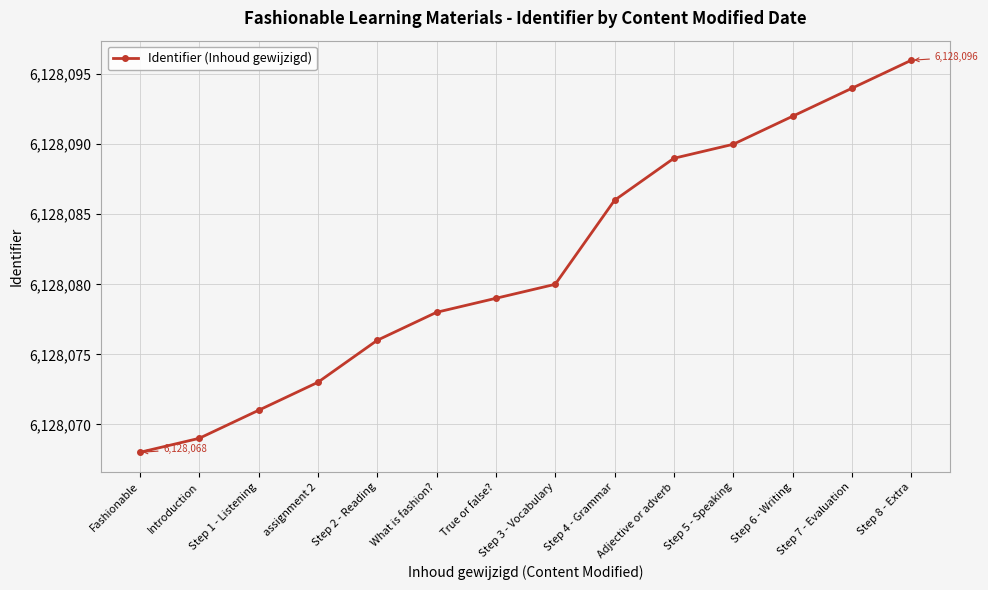

List the labels in order of value, largest first.

Step 8 - Extra, Step 7 - Evaluation, Step 6 - Writing, Step 5 - Speaking, Adjective or adverb, Step 4 - Grammar, Step 3 - Vocabulary, True or false?, What is fashion?, Step 2 - Reading, assignment 2, Step 1 - Listening, Introduction, Fashionable